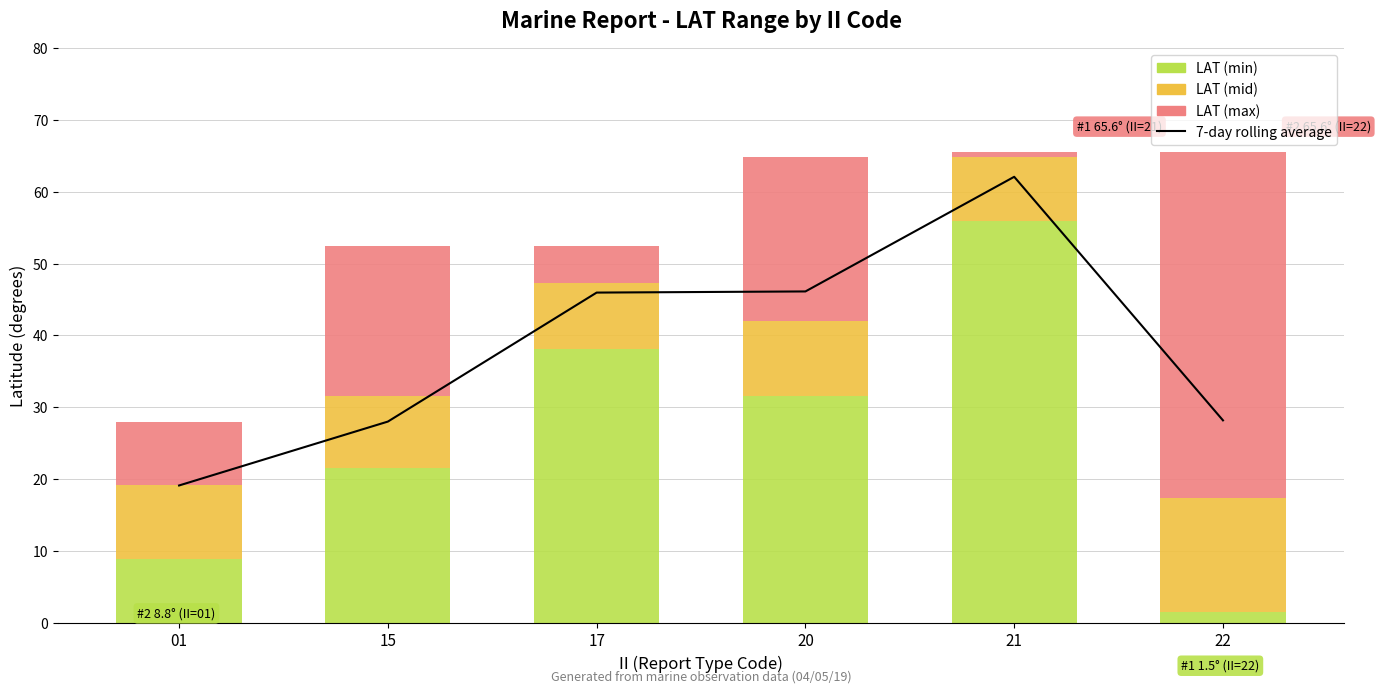

Between 15 and 01, which is larger?

15